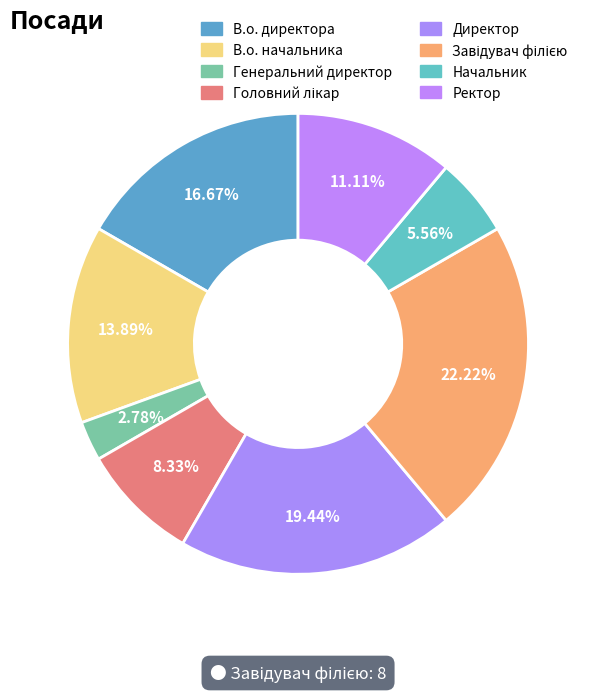

What is the smallest slice in the pie chart?

Генеральний директор